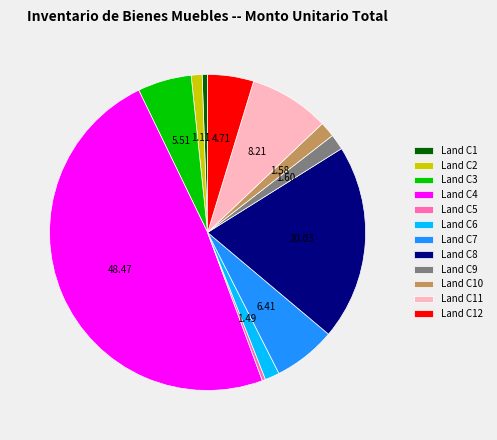

Which has a higher value, Land C6 or Land C3?

Land C3